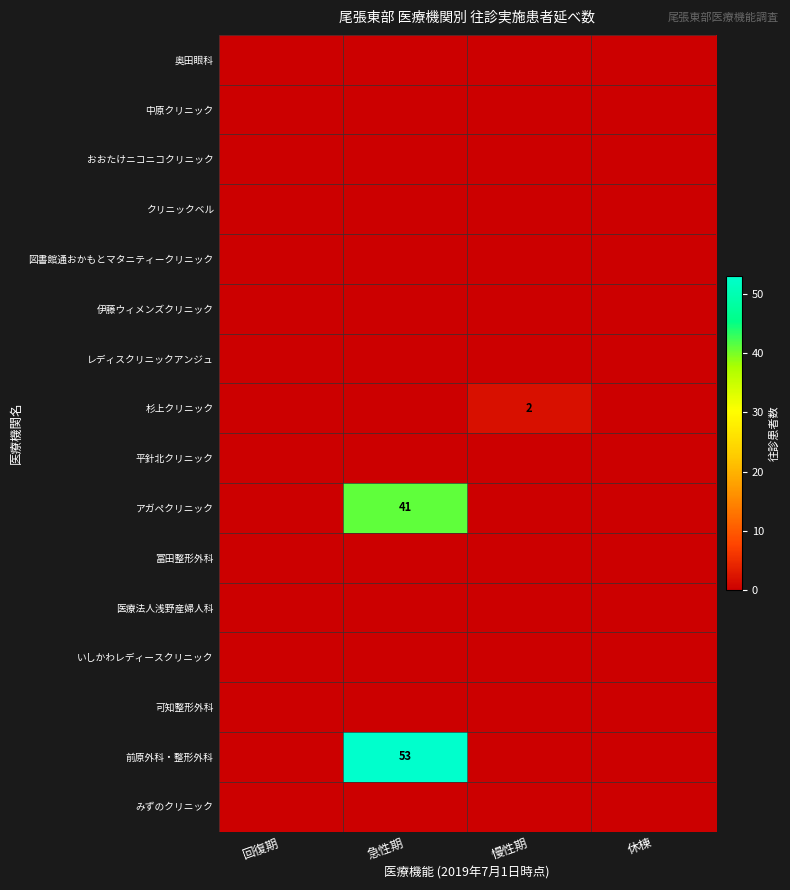

The value of 前原外科・整形外科 at 急性期 is 53. True or false?

True